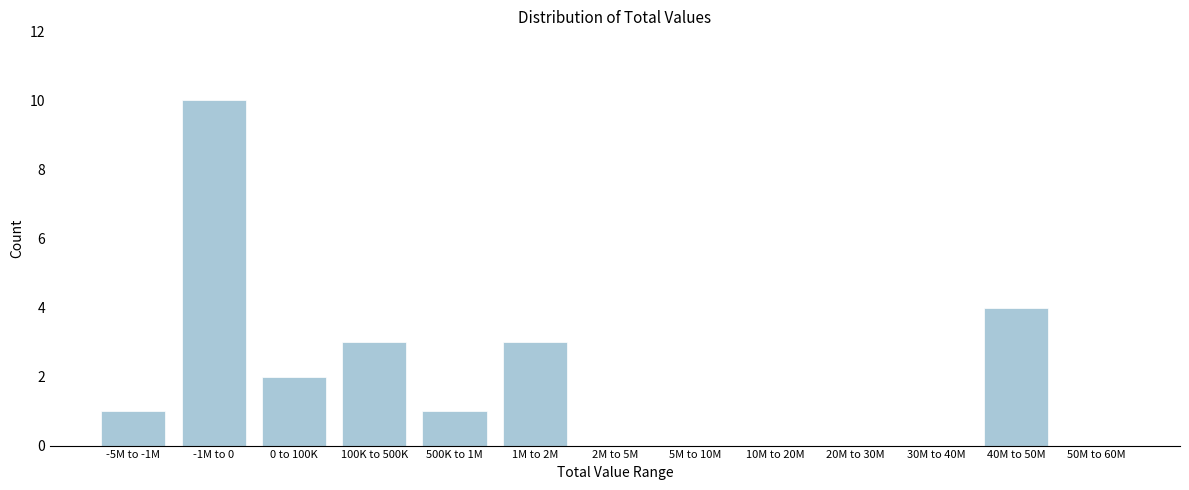

Reading left to right, list all the values displayed in this chart.

-5M to -1M=1	-1M to 0=10	0 to 100K=2	100K to 500K=3	500K to 1M=1	1M to 2M=3	2M to 5M=0	5M to 10M=0	10M to 20M=0	20M to 30M=0	30M to 40M=0	40M to 50M=4	50M to 60M=0